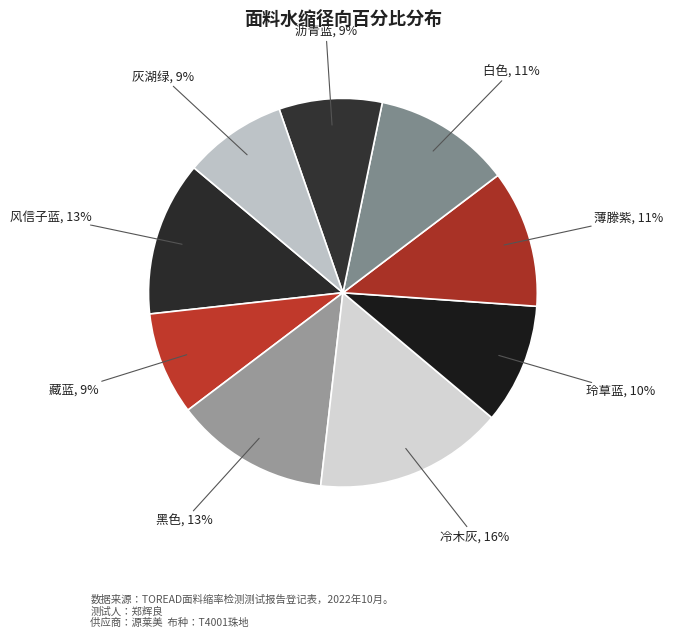

Which slice is the largest?

冷木灰